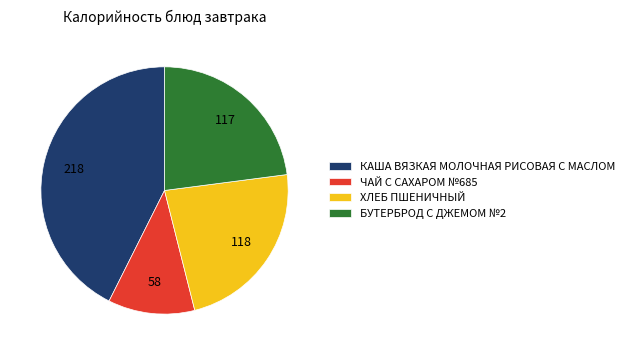

Which slice is the largest?

КАША ВЯЗКАЯ МОЛОЧНАЯ РИСОВАЯ С МАСЛОМ